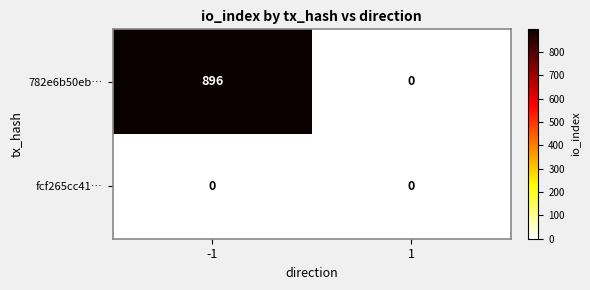

Rank the series by their average value, from highest to lowest.

782e6b50eb…, fcf265cc41…